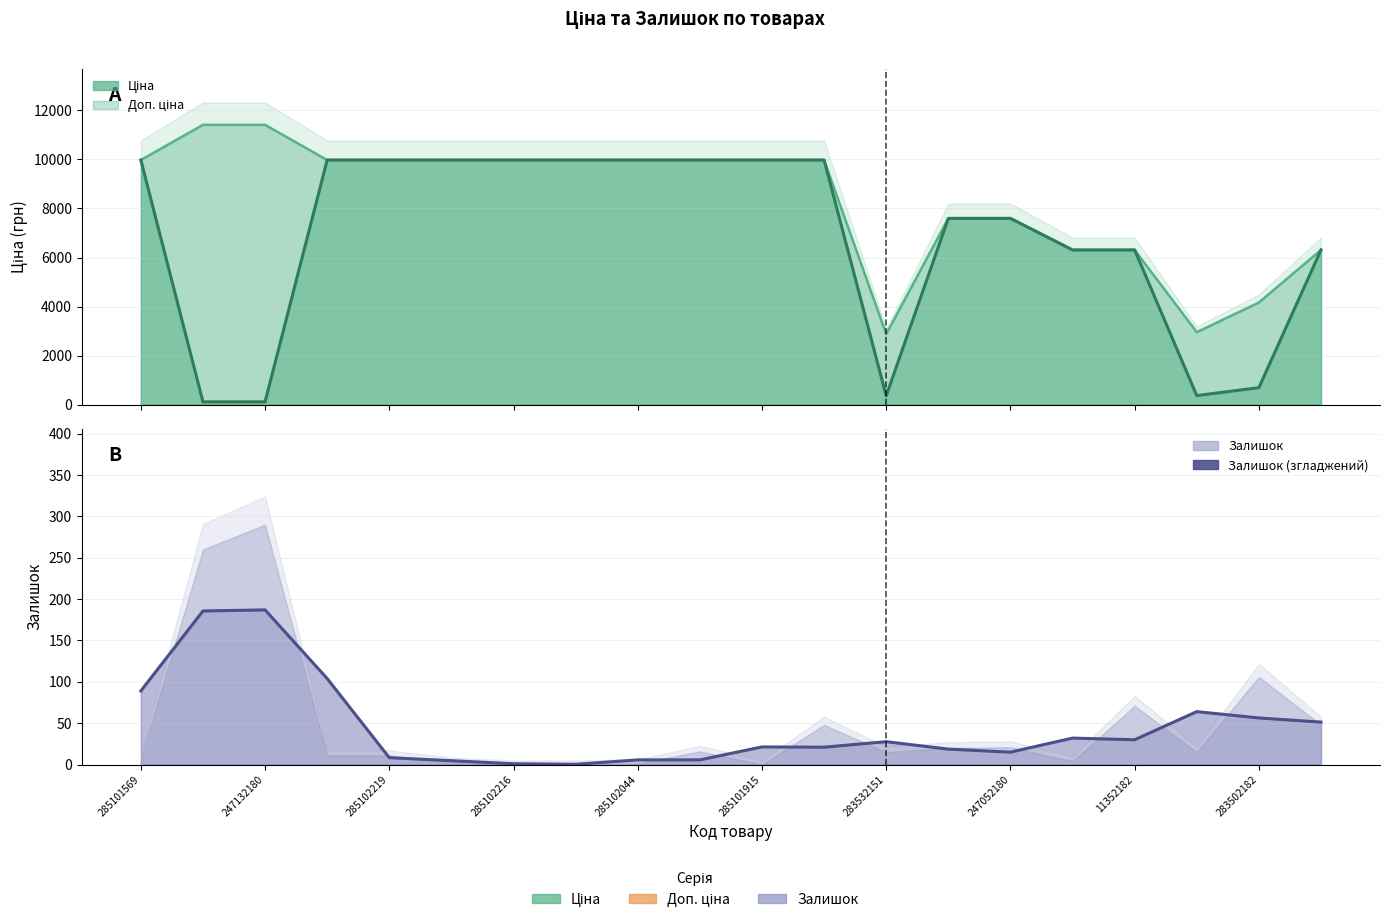

The Ціна series shows 6110.2 at 285102221. True or false?

False